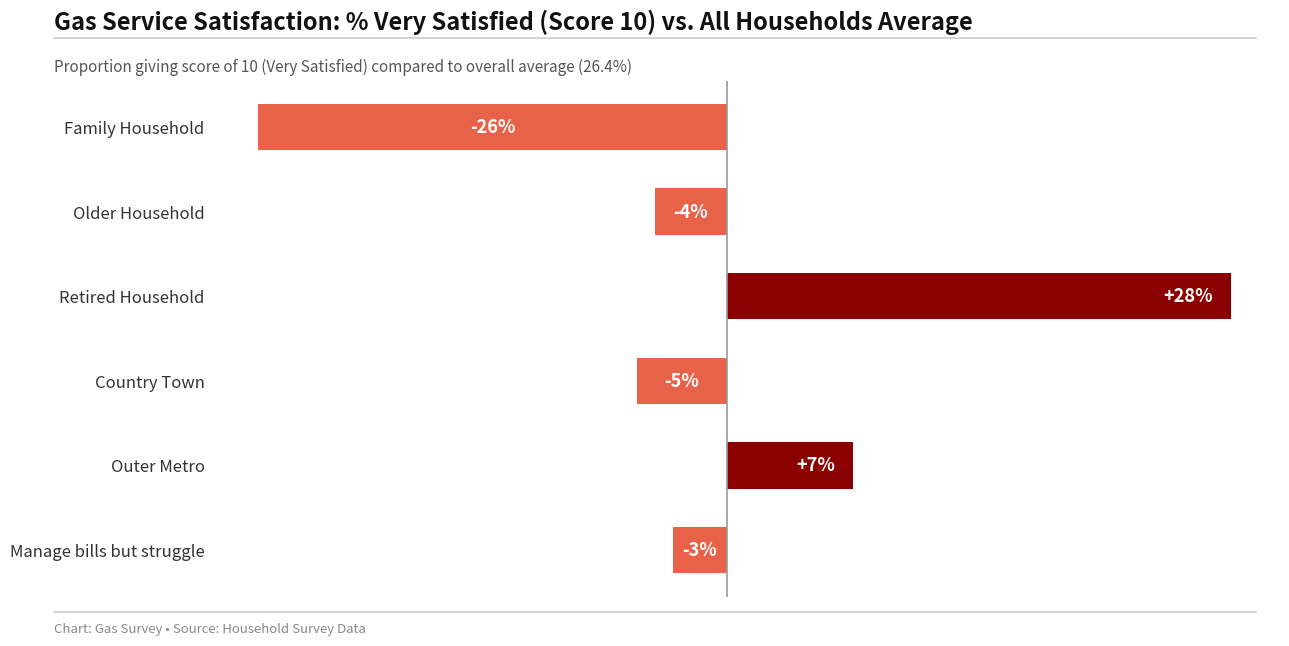

Which has a higher value, Country Town or Family Household?

Country Town